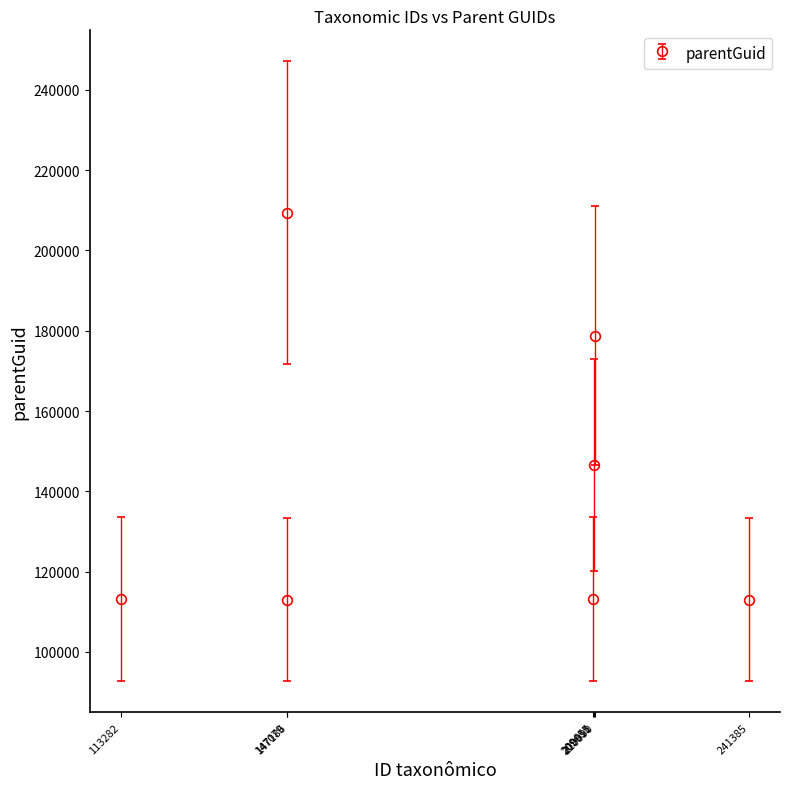

Does the chart display data point markers on the line(s)?

Yes